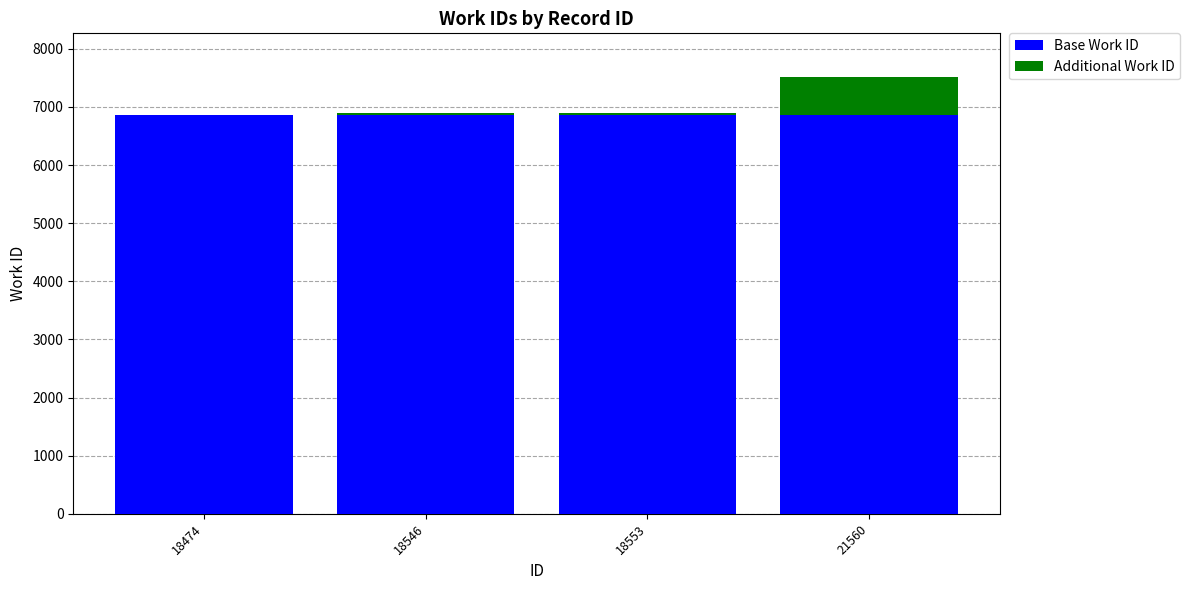

At which category is the sum across all series the highest?

21560